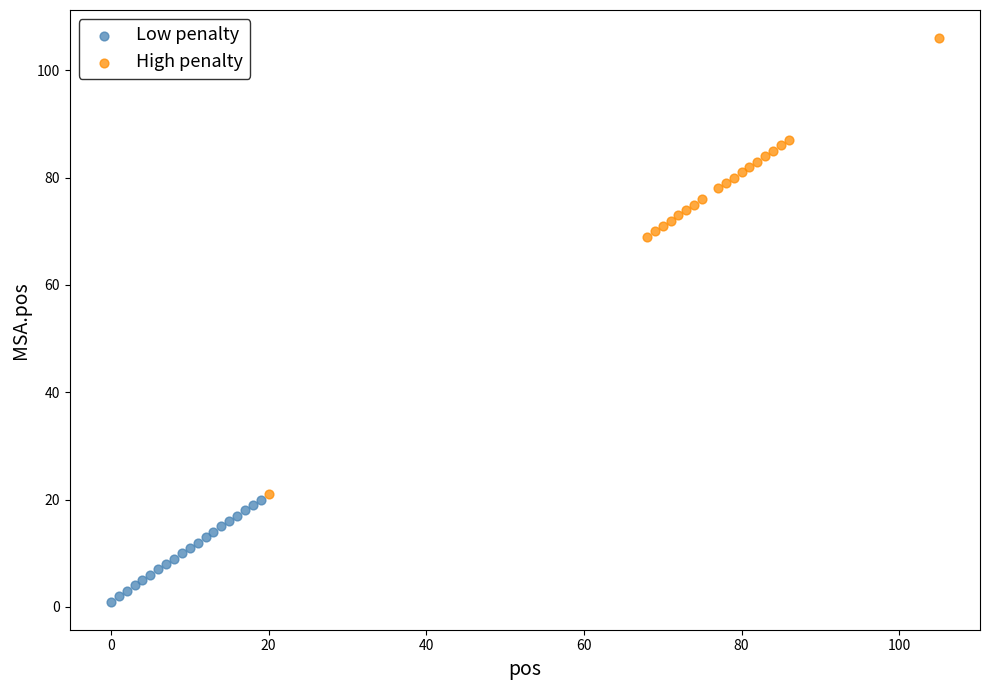

Which series contains the highest Y value?

High penalty